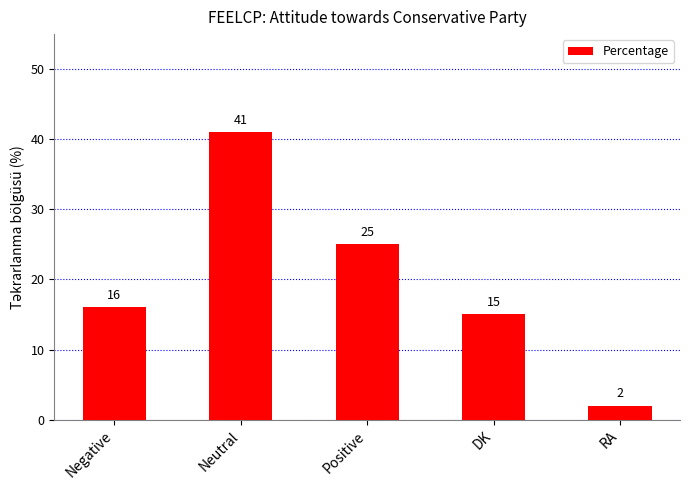

Approximately how many times larger is the value at Positive compared to RA?

12.5